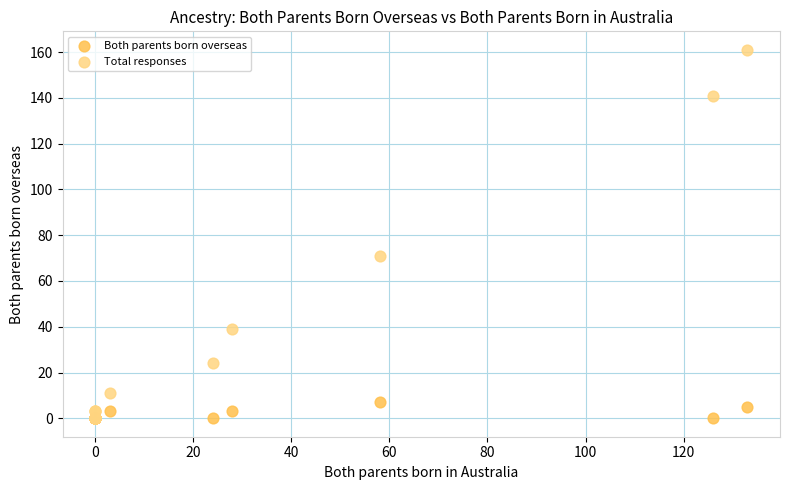

Across all series, what Y value is closest to 80?

71